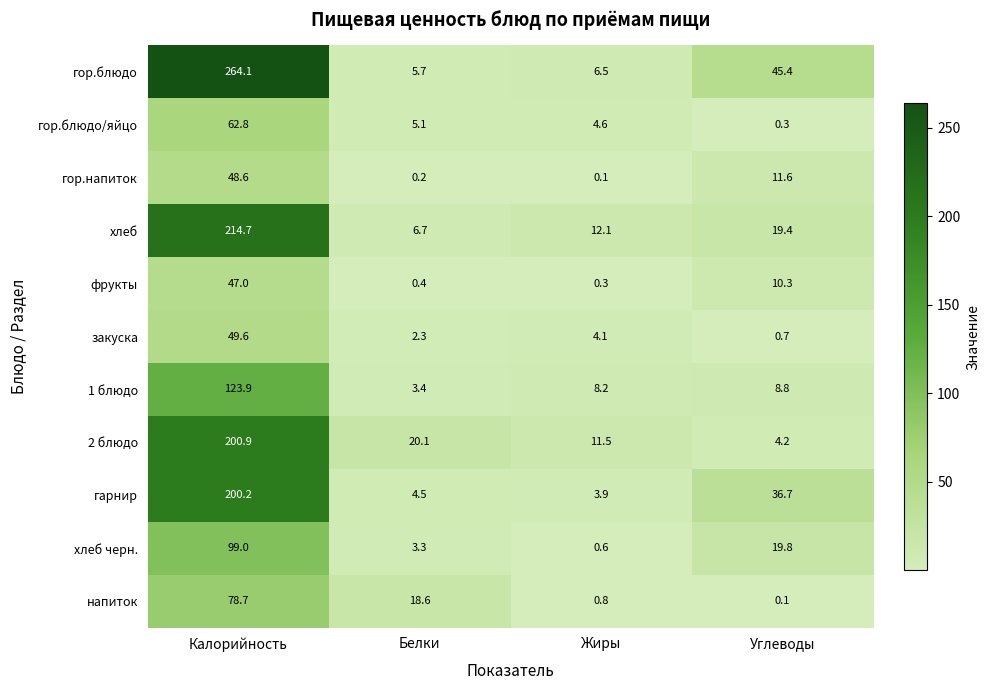

How many series are shown in this chart?

11